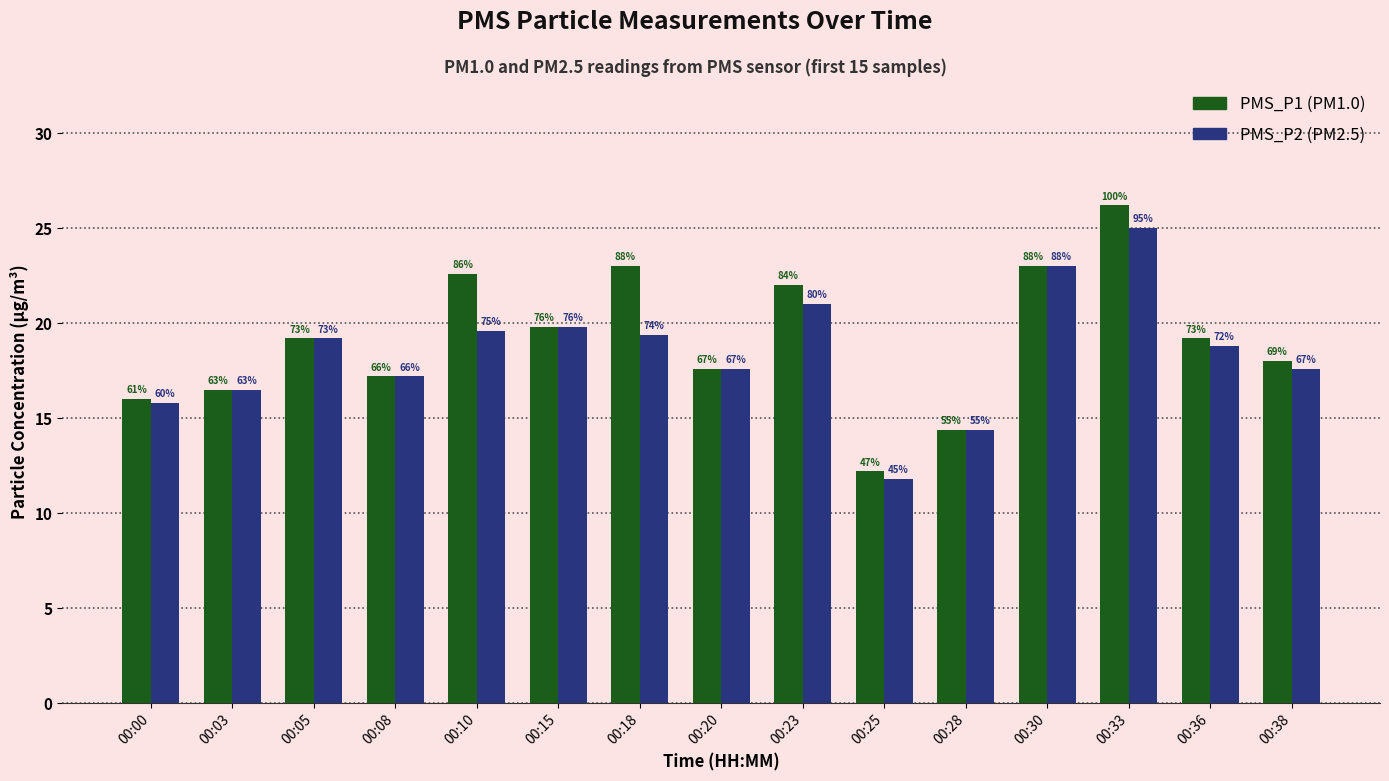

How many bars are there in each group?

2